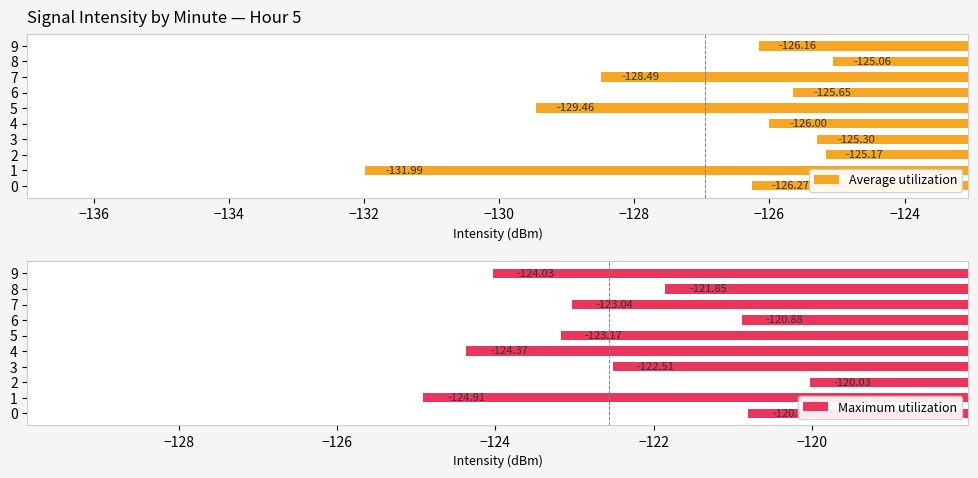

Which series has the largest total across all categories?

Maximum utilization